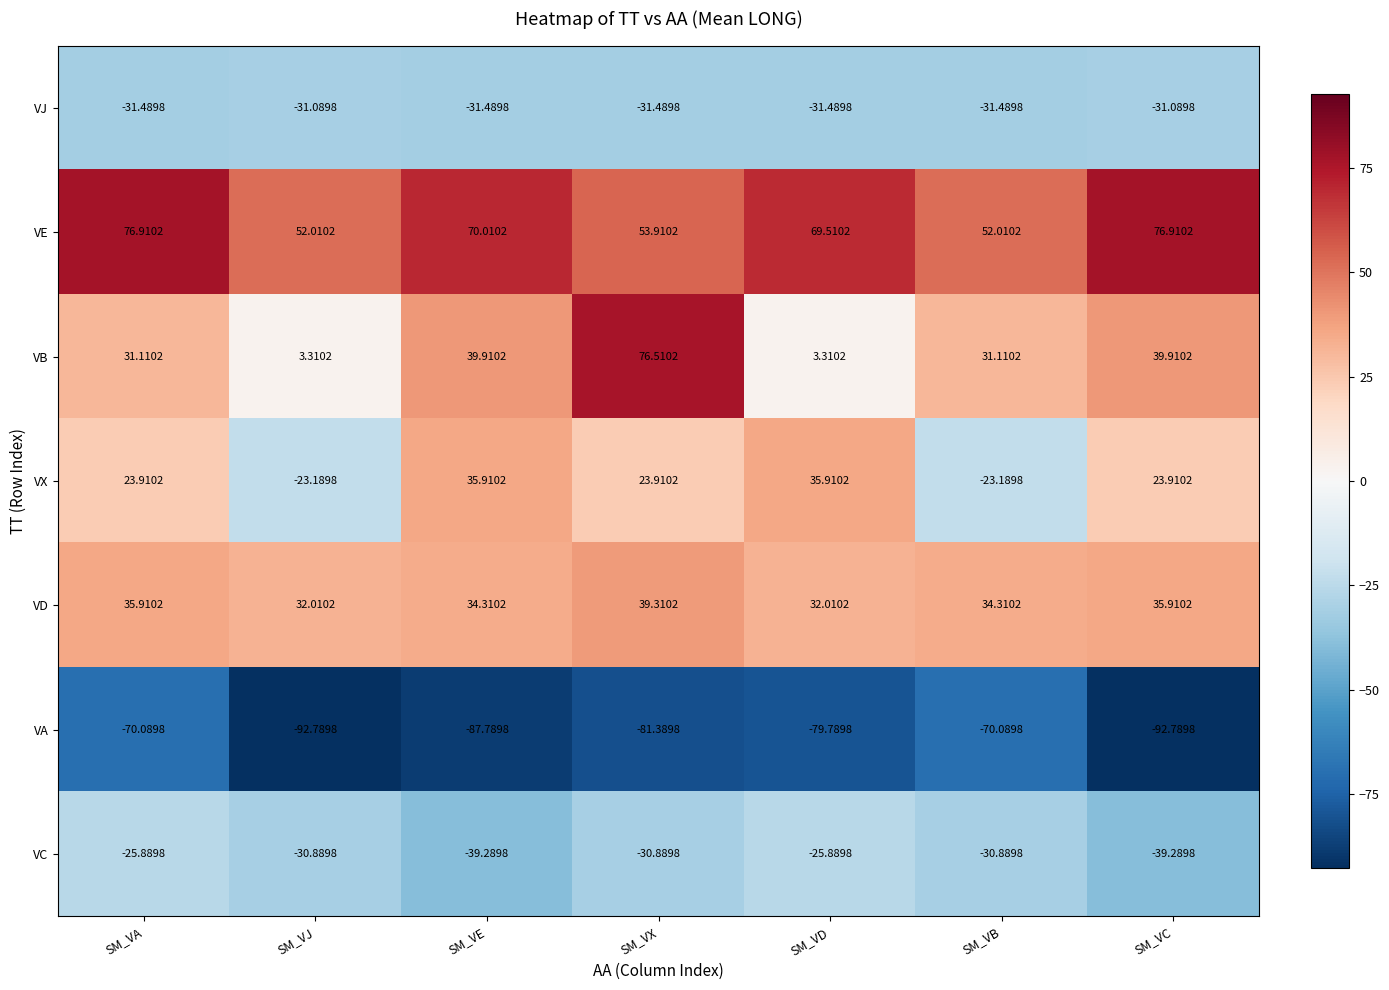

At which category is the sum across all series the highest?

SM_VX